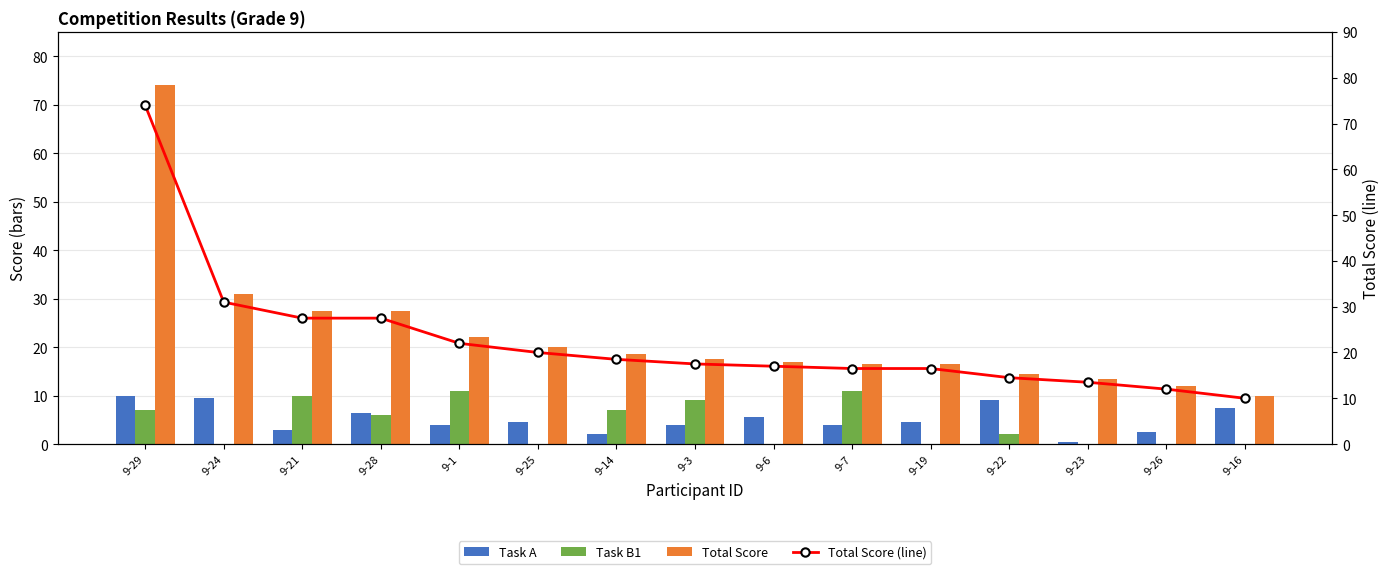

What is the average value of the Task A series?

5.1